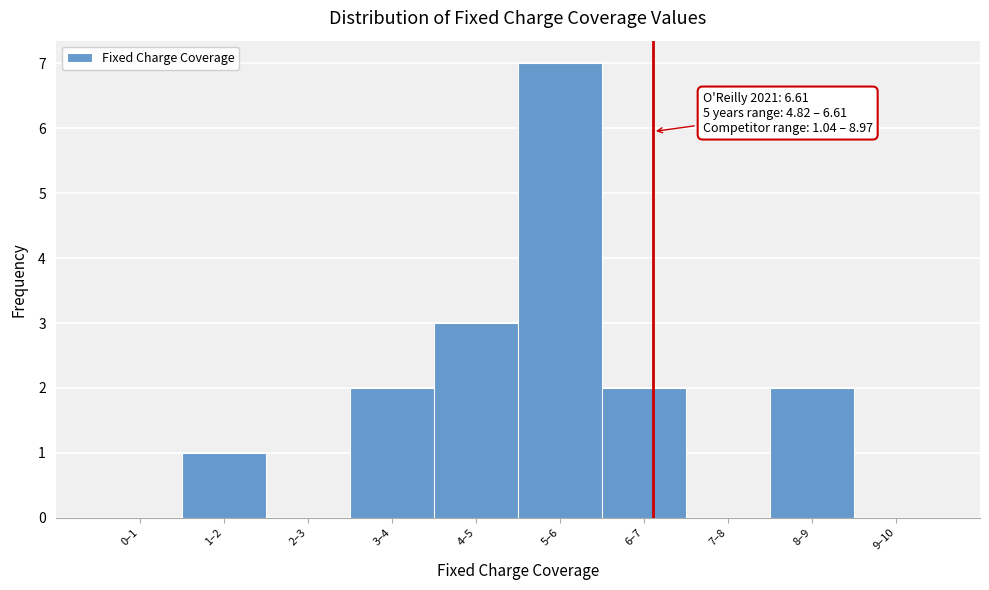

Reading right to left, extract all data points from this chart.

9–10=0	8–9=2	7–8=0	6–7=2	5–6=7	4–5=3	3–4=2	2–3=0	1–2=1	0–1=0